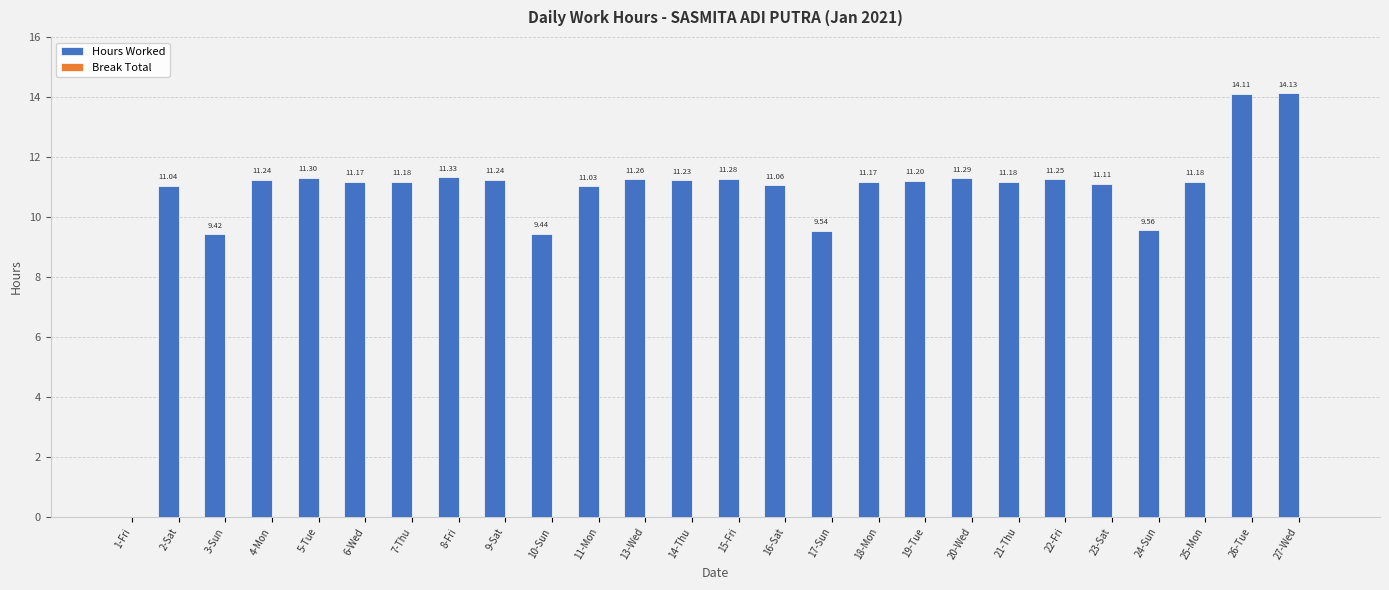

What is the sum of the values at 16-Sat and 3-Sun?

20.5